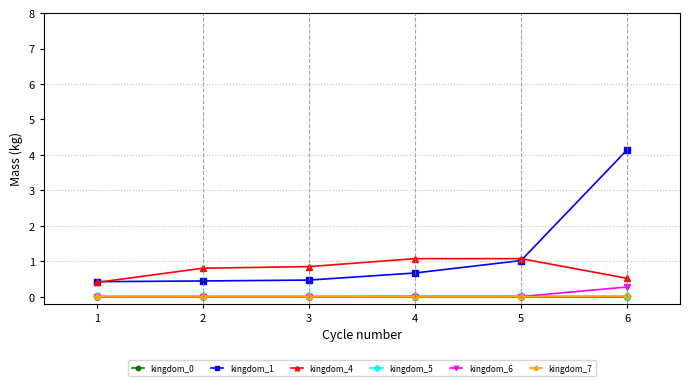

The value of kingdom_1 at 6 is 2.5. True or false?

False